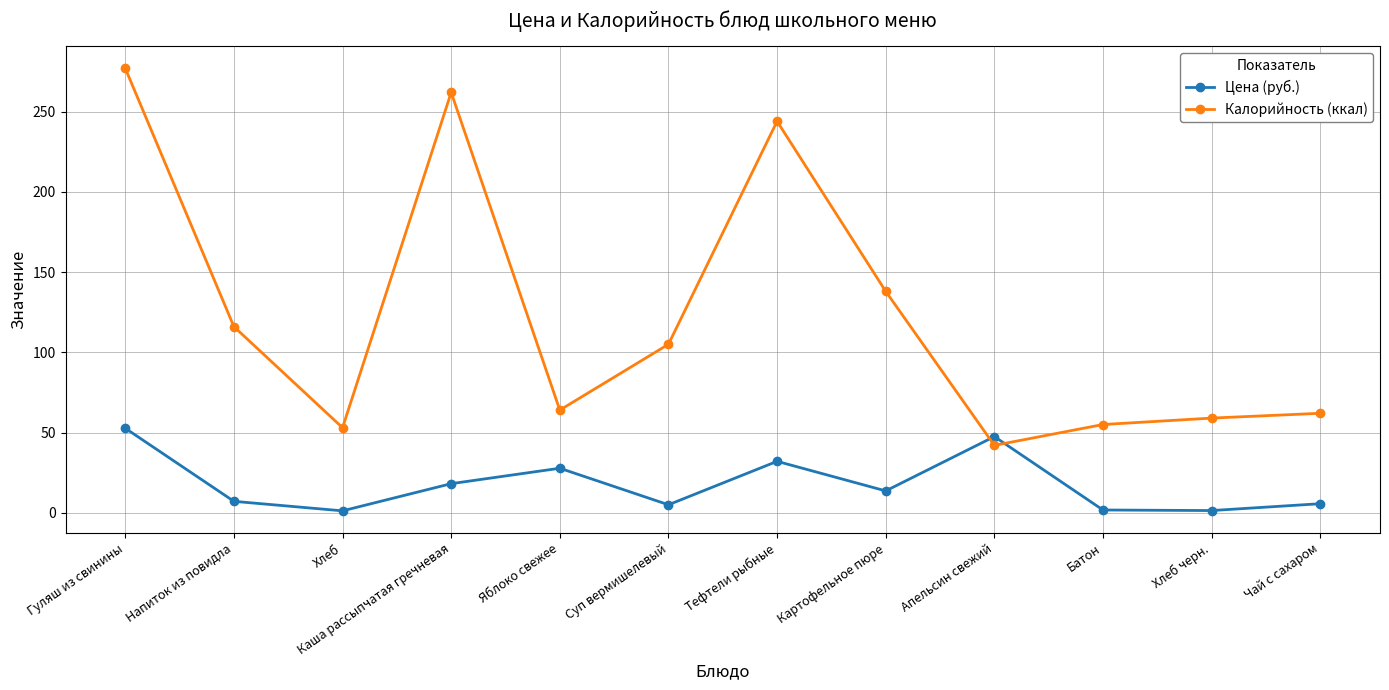

What is the maximum value for Цена (руб.)?

52.7